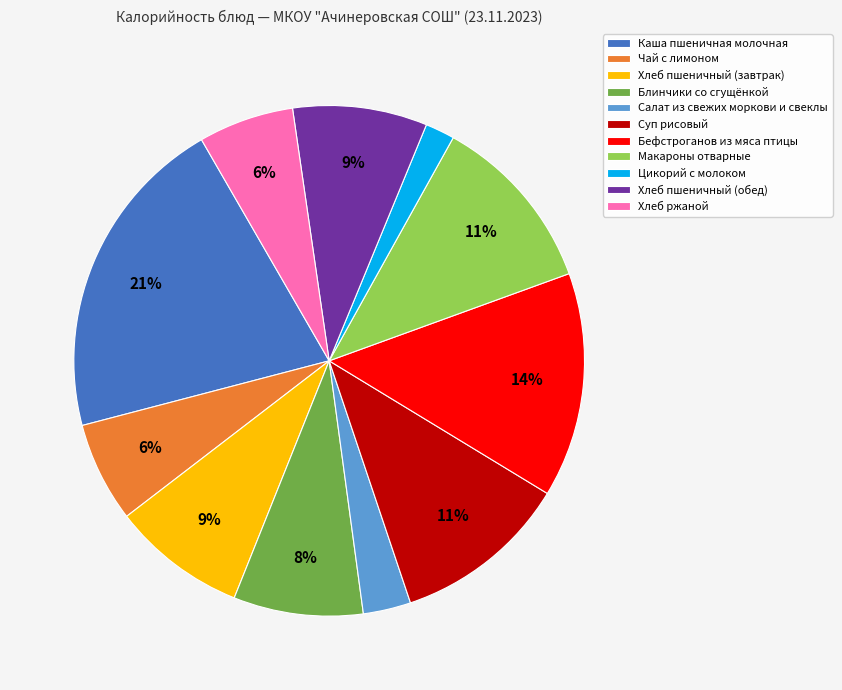

Which slice is the smallest?

Цикорий с молоком